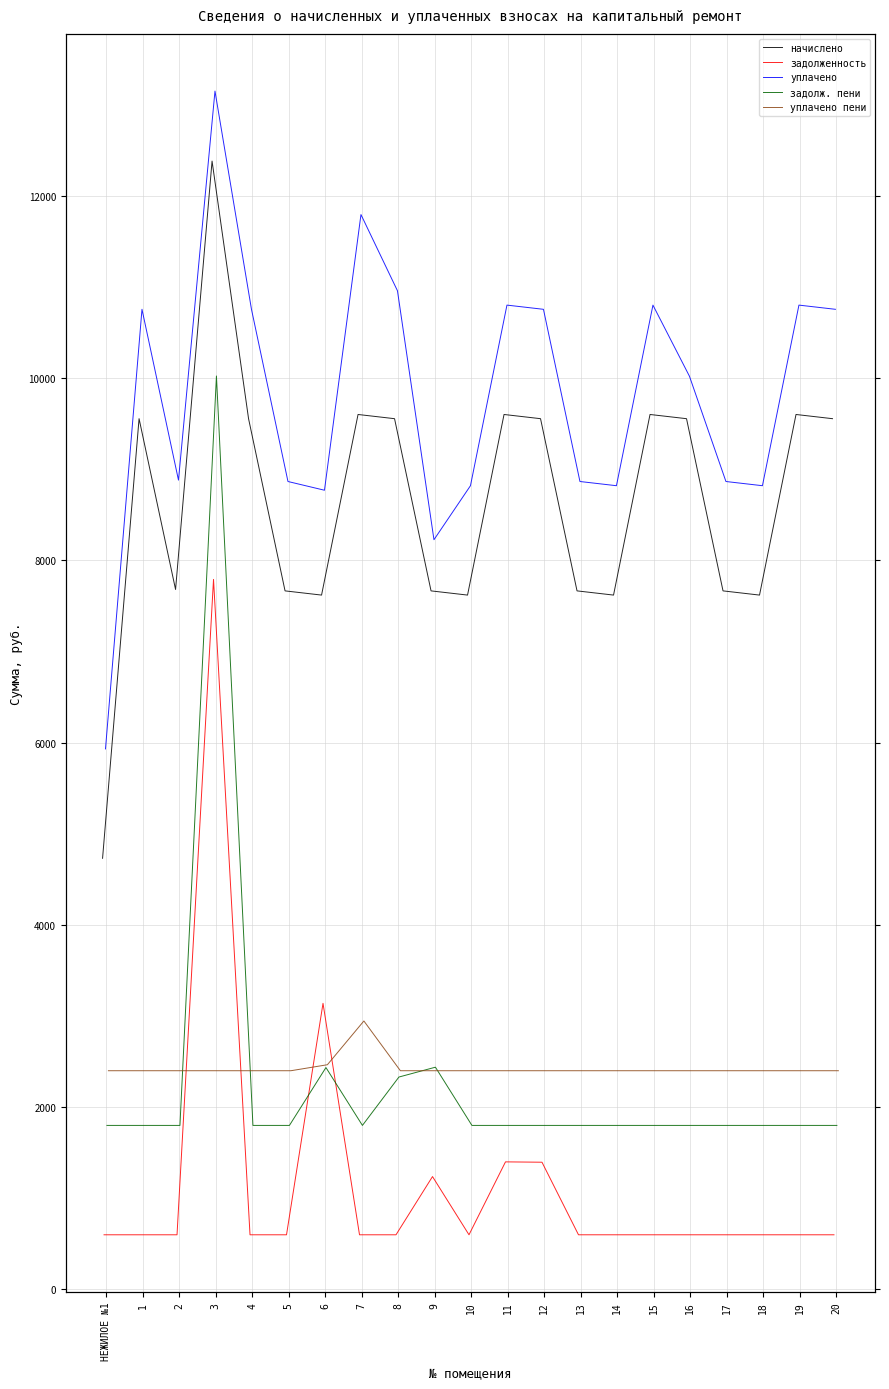

The value of задолженность at 11 is 1963.7. True or false?

False